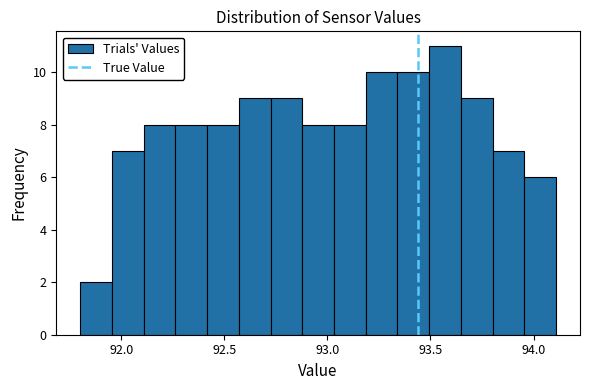

Read against the x-axis, roughly where is the centre of the tallest bar?

93.55